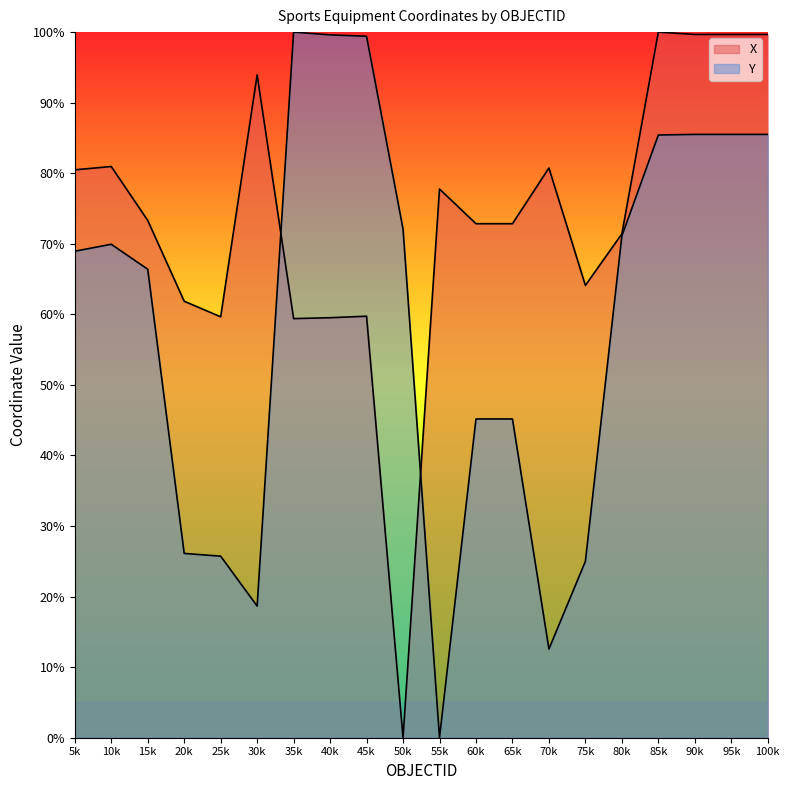

How many interior local valleys does the Y series have?

3